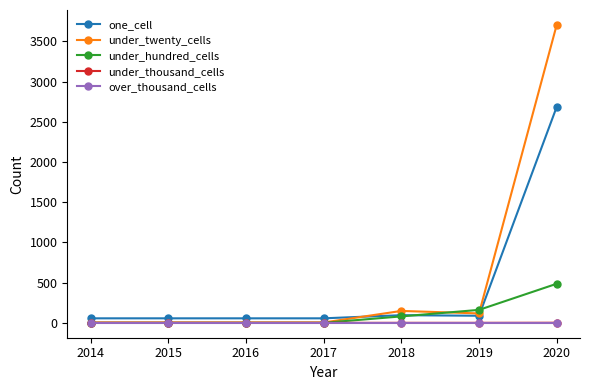

What is the value of the under_twenty_cells point at the 5th from the left?

148